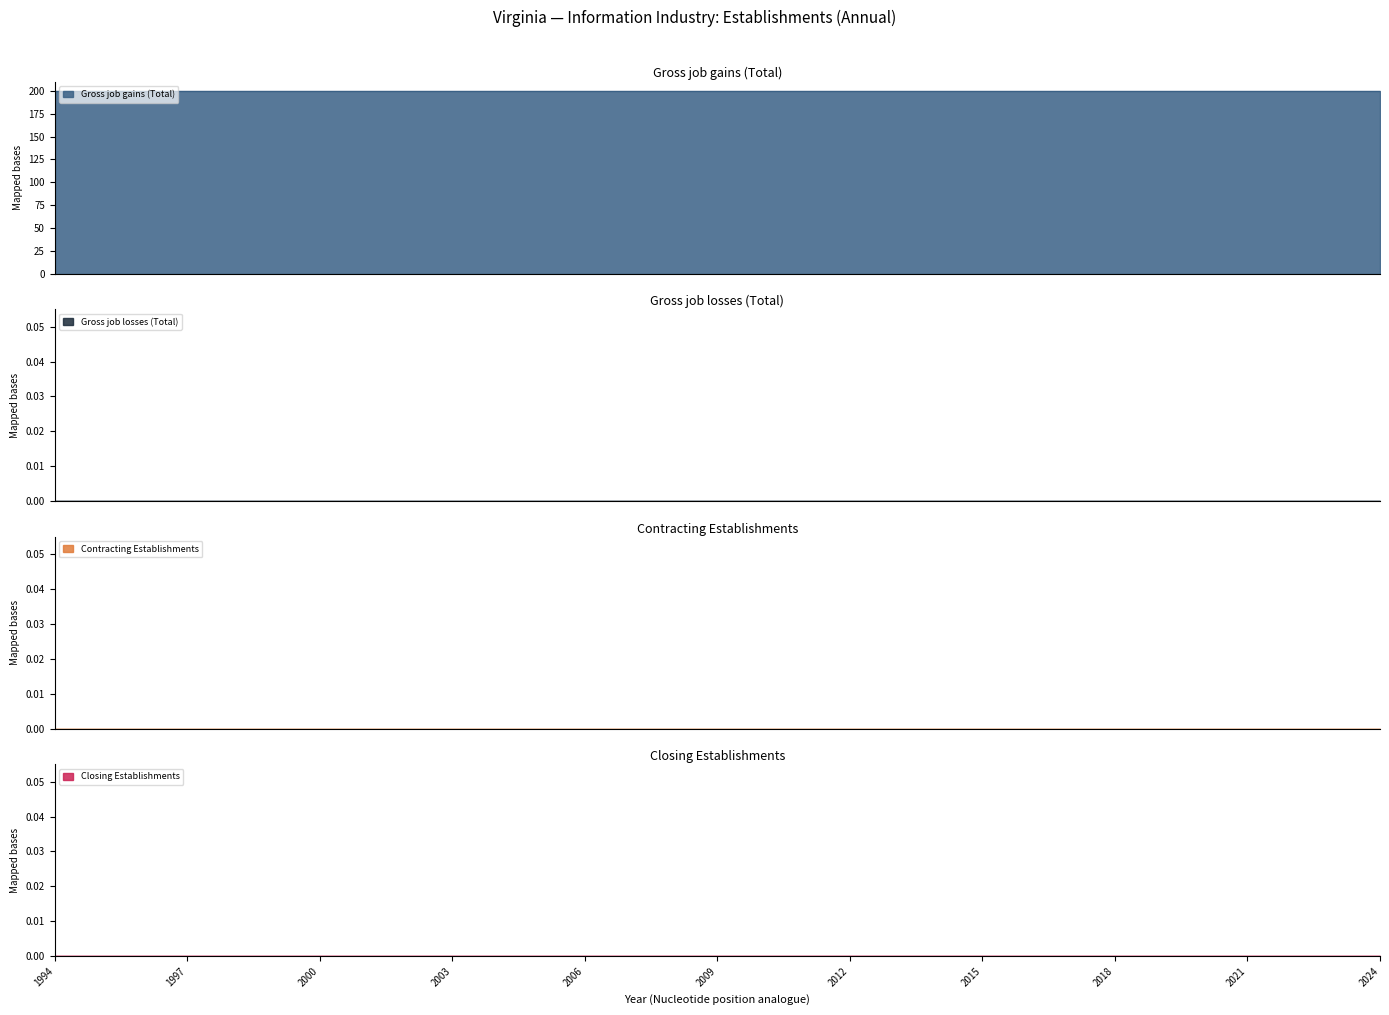

True or false: Gross job losses (Total) has more than 0 interior local peaks.

False